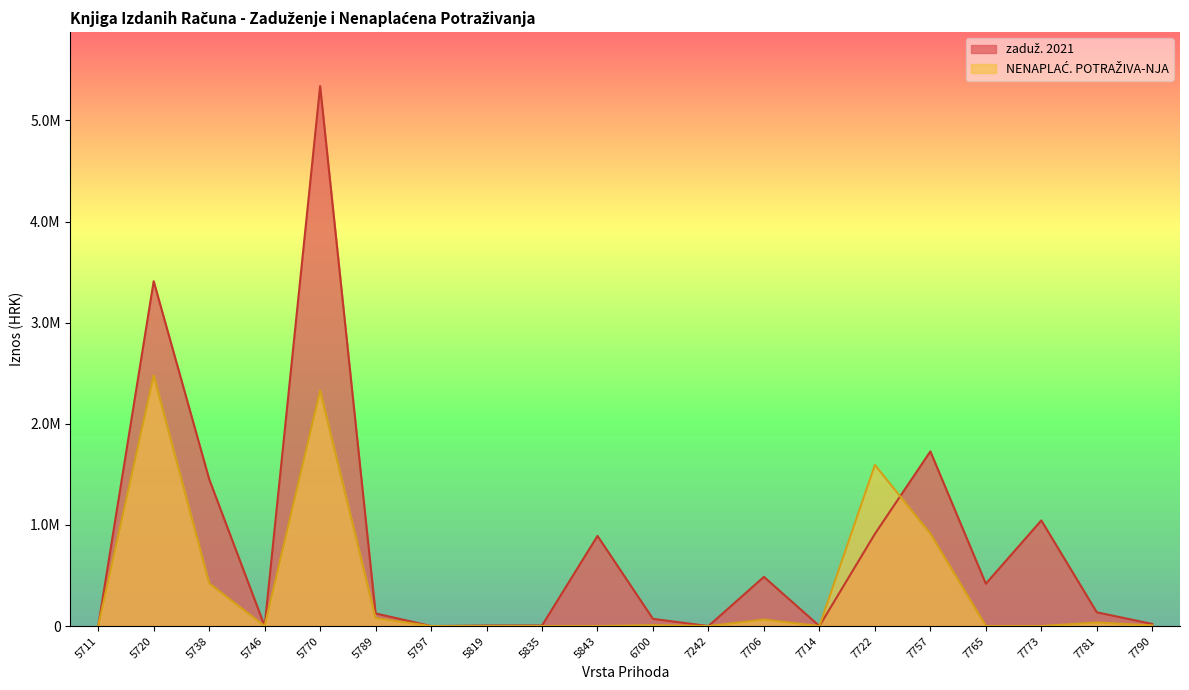

What is the total value across all series at 5843?

891480.0